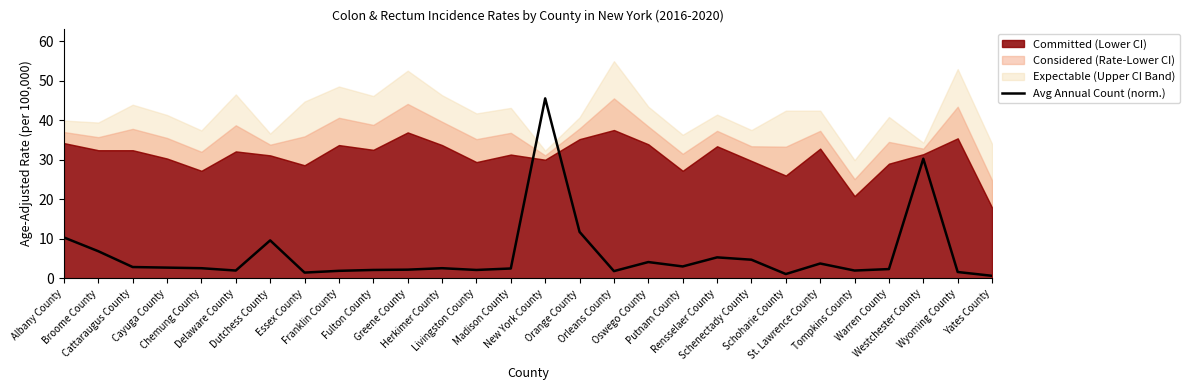

How many categories are shown in the chart?

28